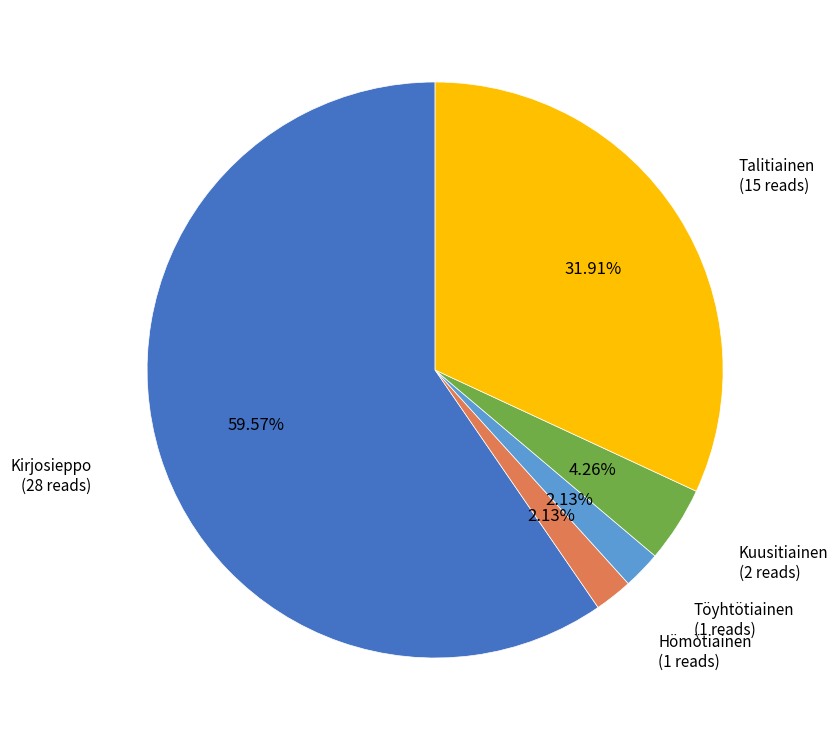

Does Töyhtötiainen represent more than half of the total?

No